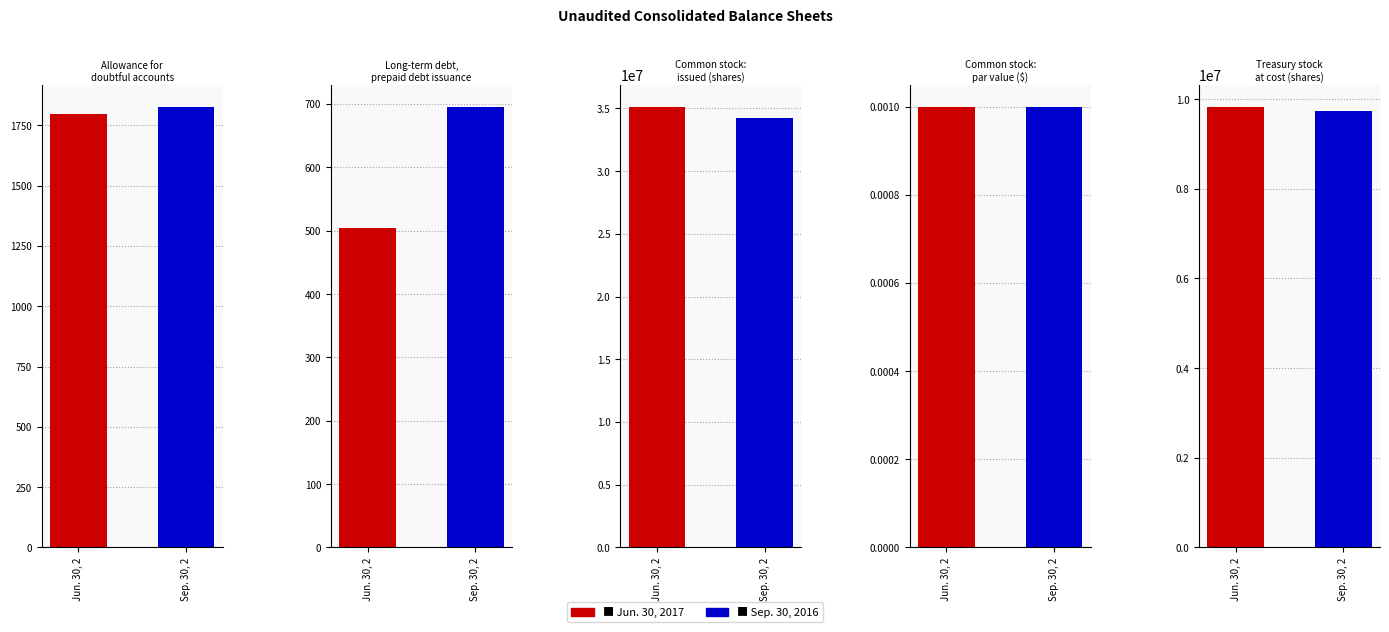

Where is Sep. 30, 2016 nearest to the value 17130652?

Treasury stock
at cost (shares)